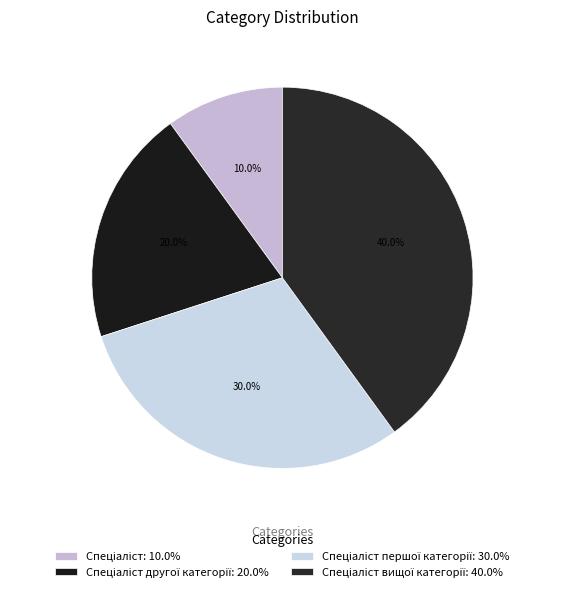

Which slice is the largest?

Спеціаліст вищої категорії